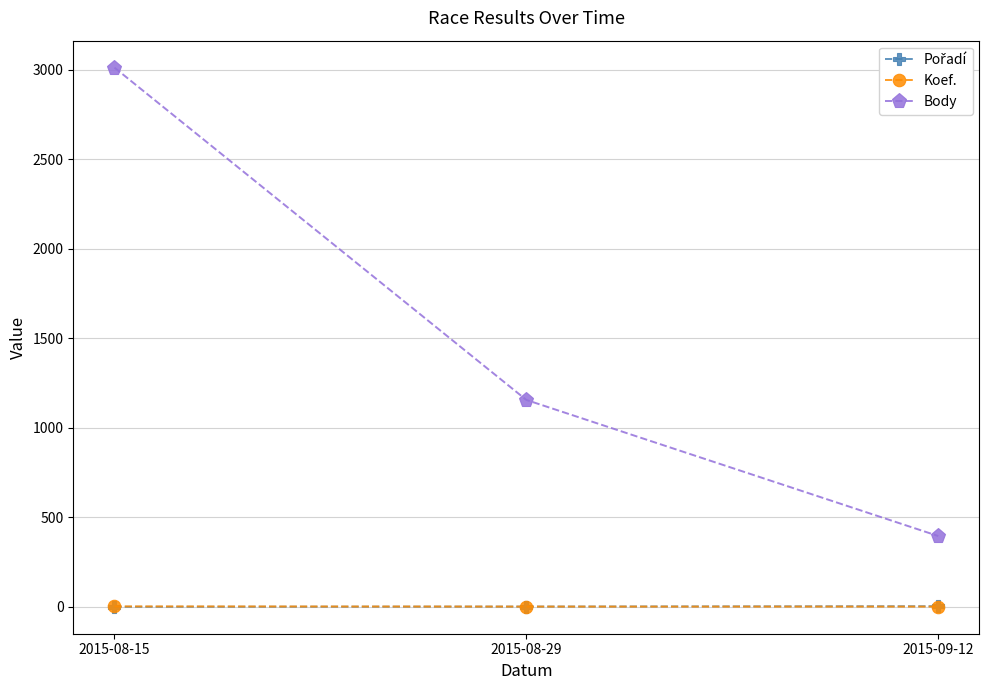

What is the label of the 2nd point from the right?

2015-08-29